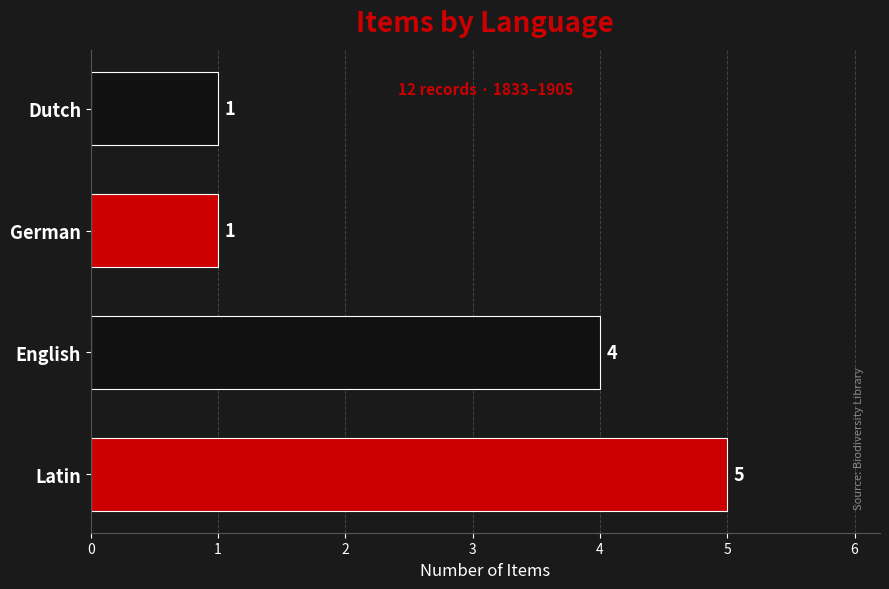

The value at English is 7. True or false?

False